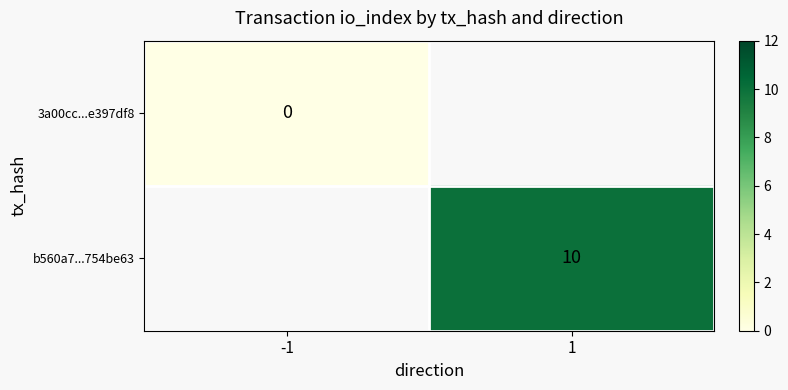

What is the maximum value shown in the chart?

10.0